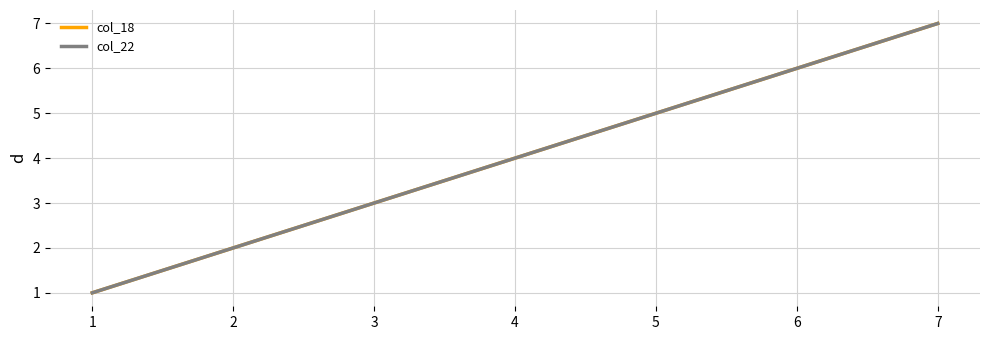

Does the chart display data point markers on the line(s)?

No